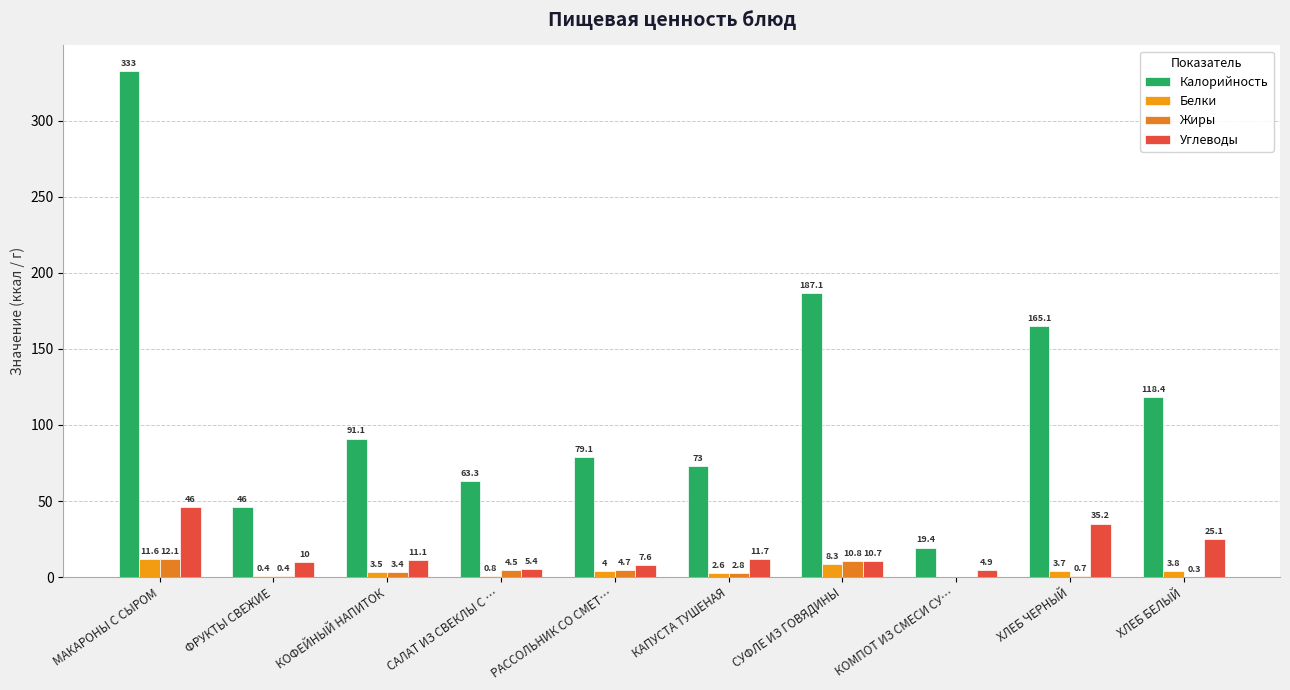

At which label is Калорийность closest to 176?

ХЛЕБ ЧЕРНЫЙ